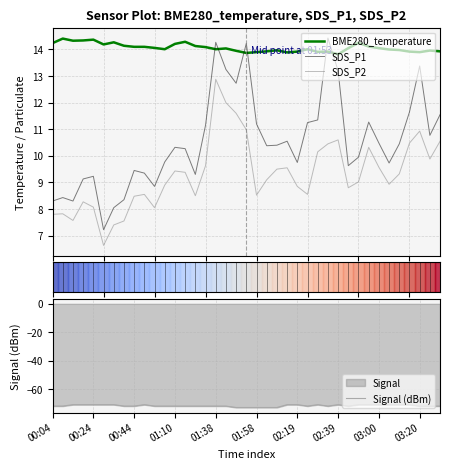

What value does the Signal (dBm) series have at 02:39?

-71